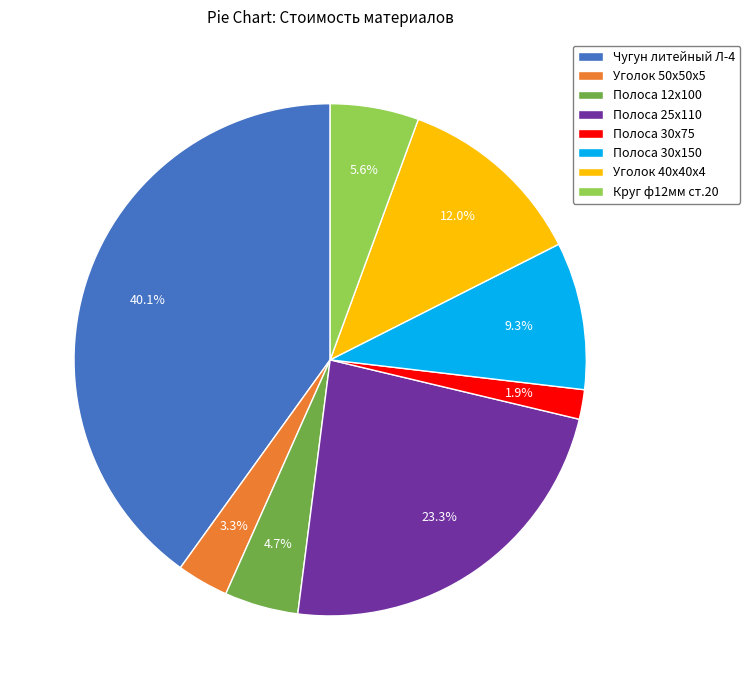

What is the ratio of the value at Полоса 25х110 to the value at Чугун литейный Л-4?

0.6